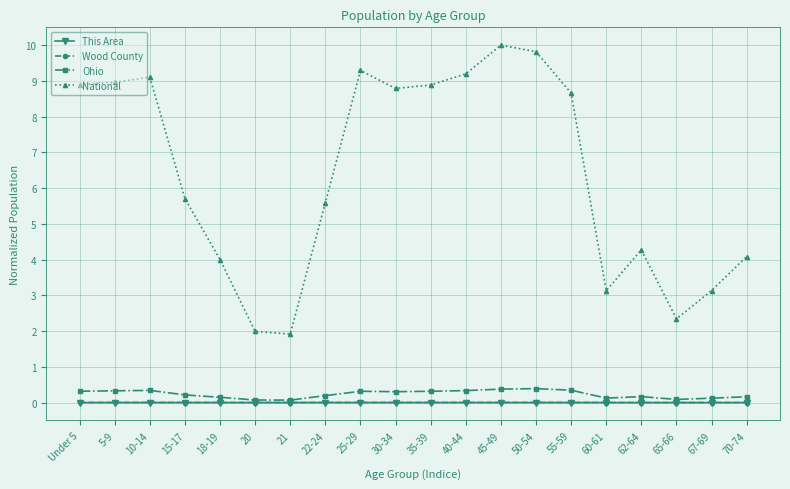

What is the highest value of the National series?

10.0